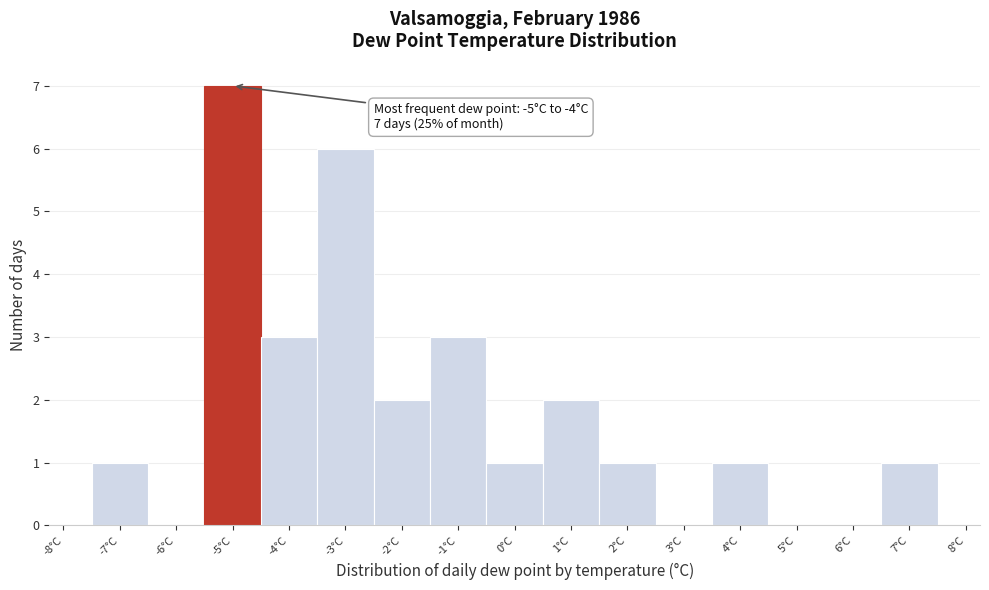

Over which range of the x-axis is the bar tallest?

-5.5 to -4.5